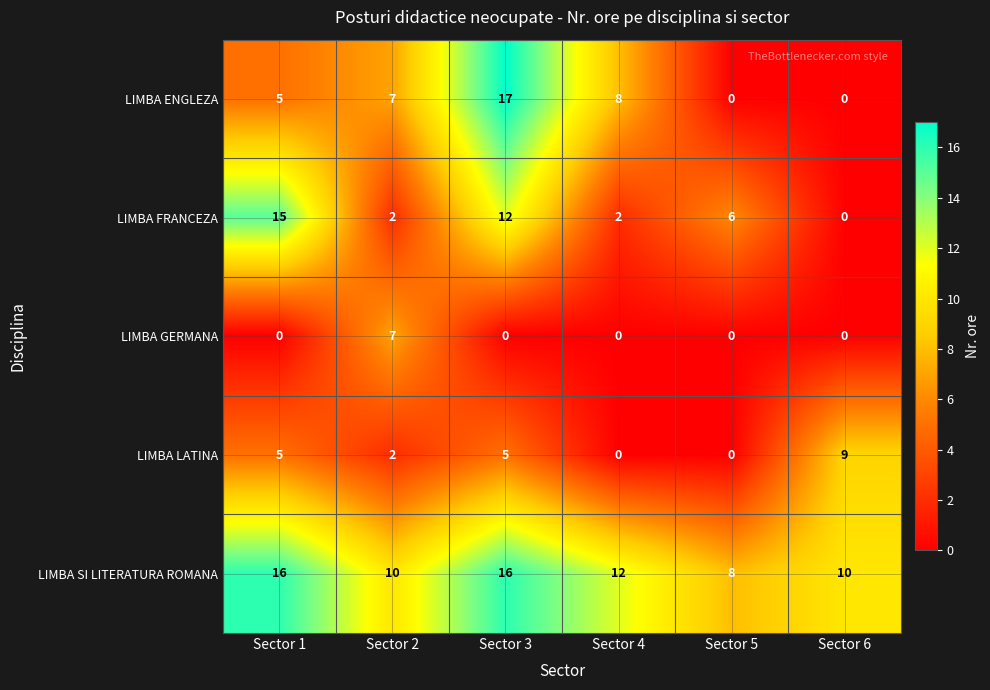

At which label is LIMBA ENGLEZA closest to 8?

Sector 4